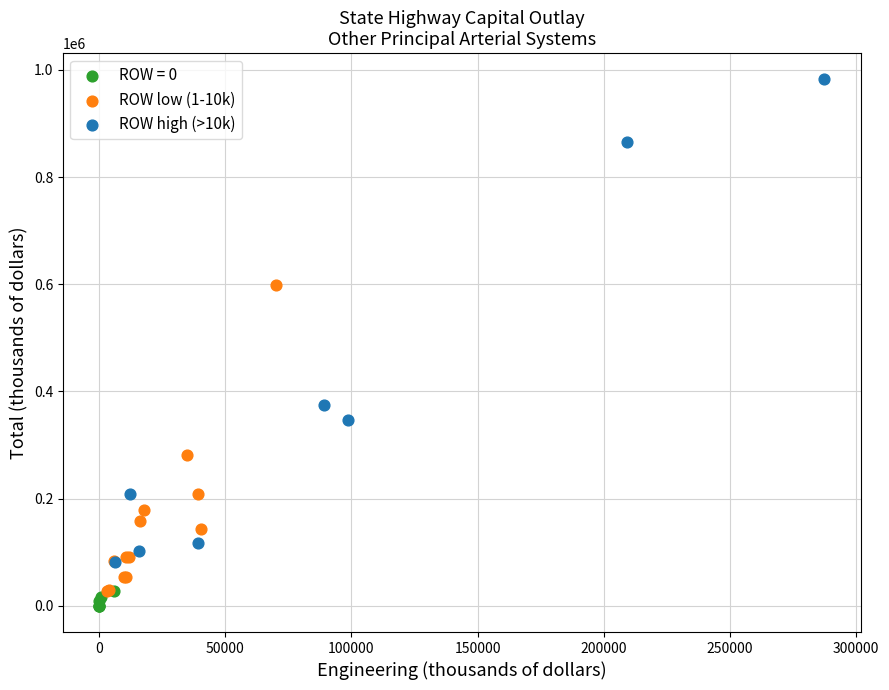

Which series reaches the maximum Y coordinate?

ROW high (>10k)